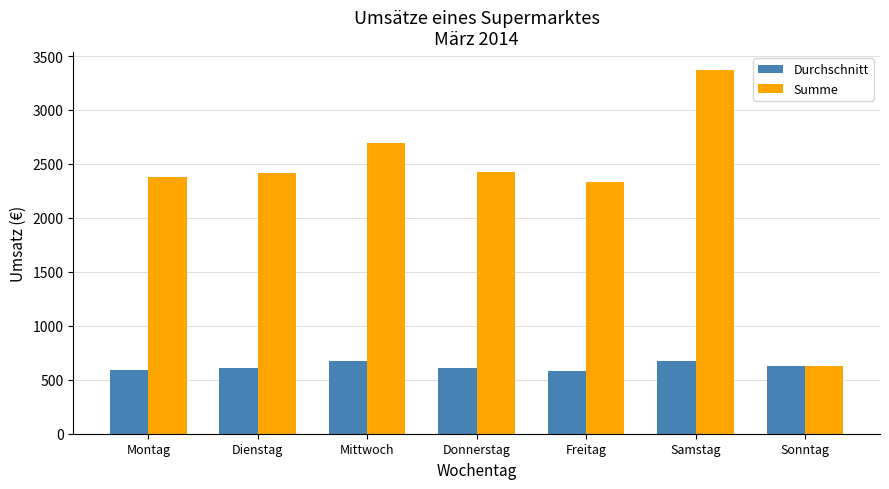

What is the difference between the Summe values at Dienstag and Sonntag?

1786.6